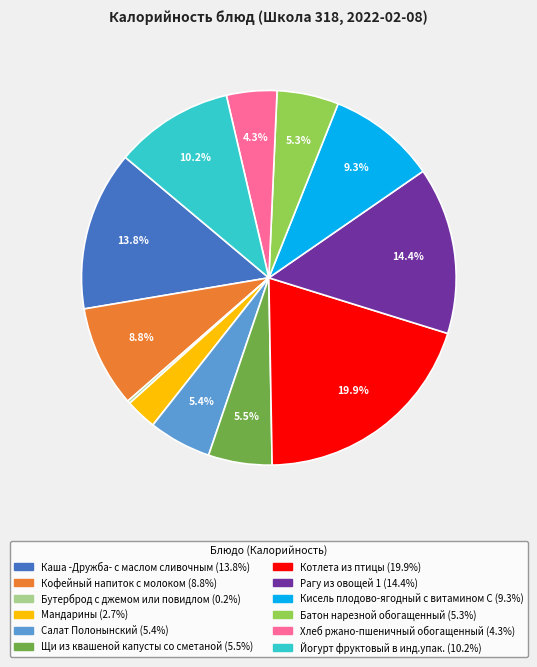

What percentage is the Батон нарезной обогащенный slice, to the nearest percent?

5%